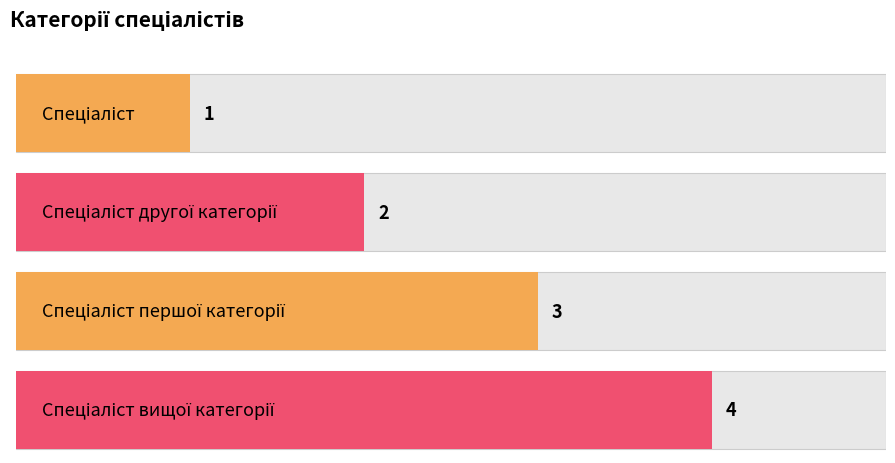

Where does the data first go above 3?

Спеціаліст вищої категорії